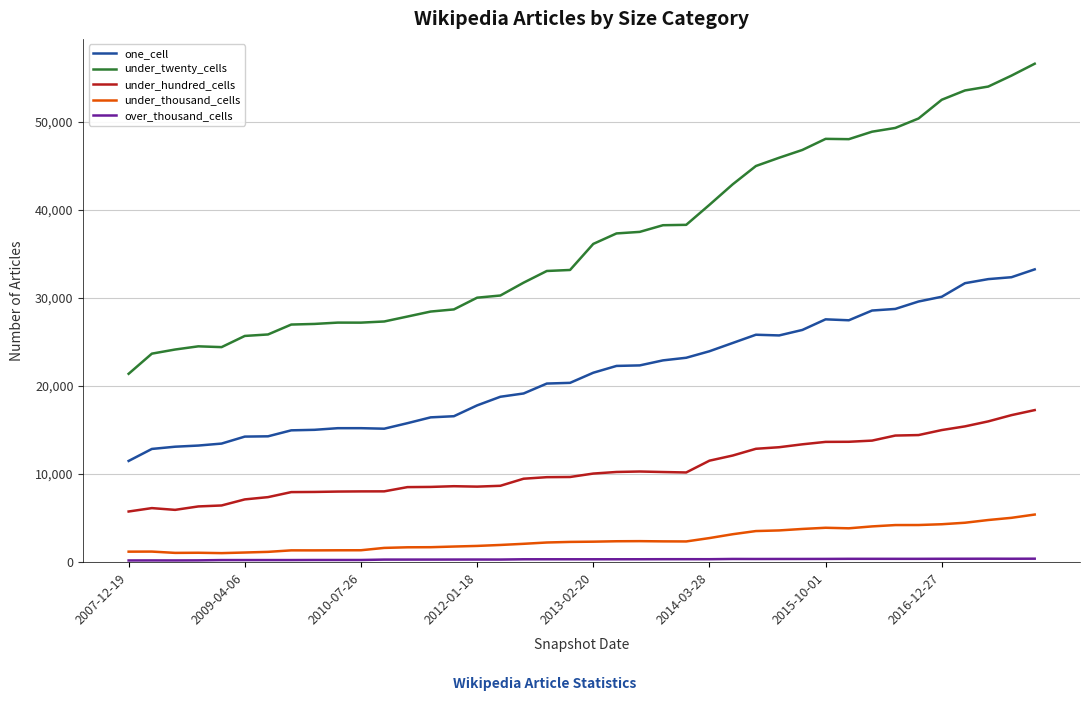

What is the difference between the maximum and minimum values in the under_hundred_cells series?

11509